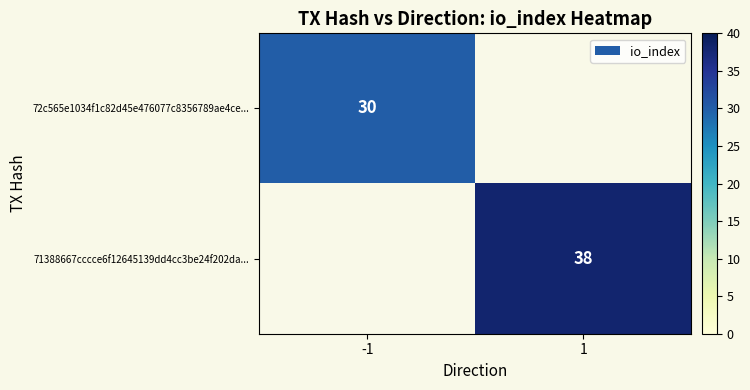

Is it true that 72c565e1034f1c82d45e476077c8356789ae4ce... equals 50 at -1?

False